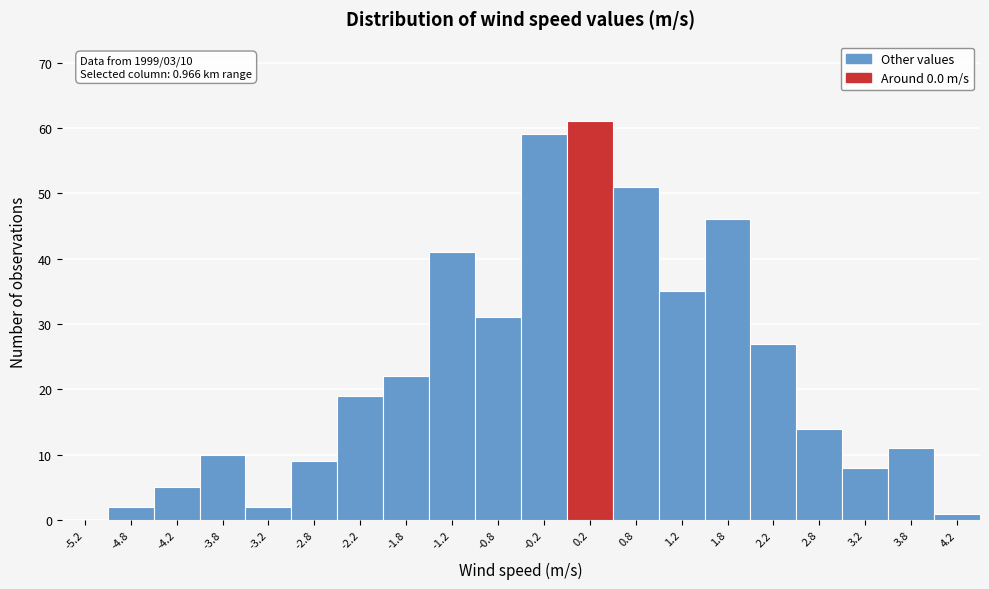

Over which range of the x-axis is the bar tallest?

0.0 to 0.5